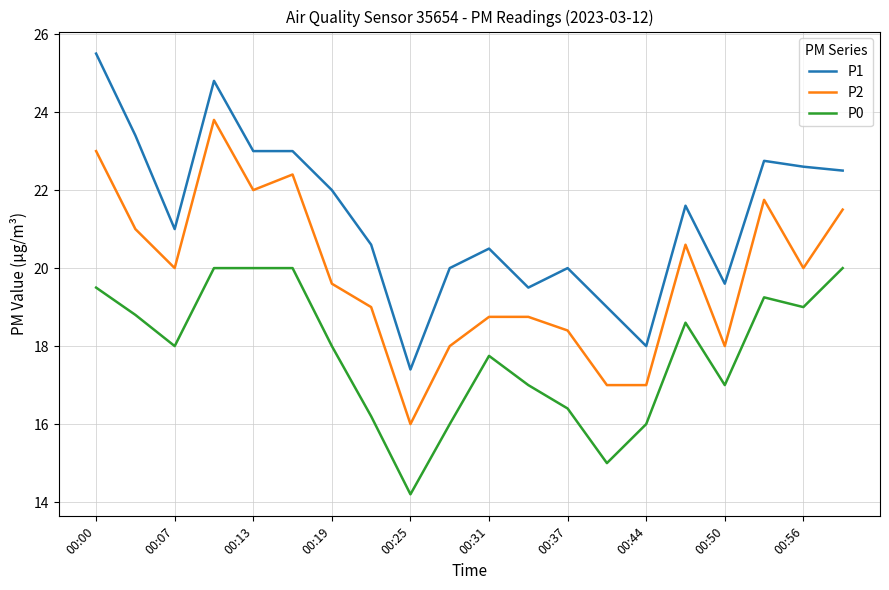

True or false: P0 and P1 intersect in this chart.

False